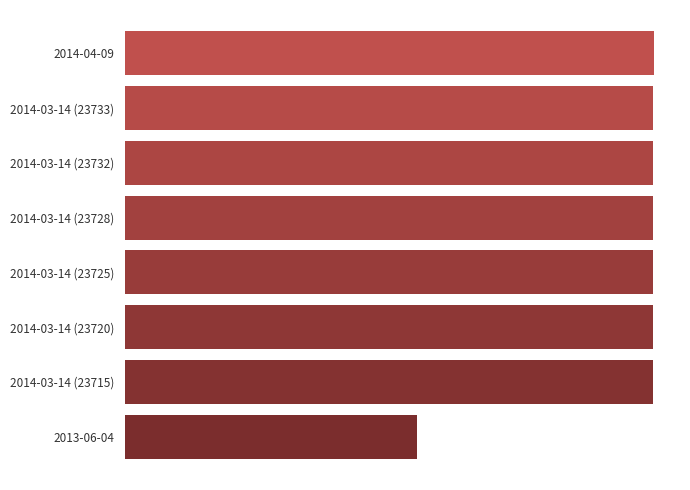

Are the bars grouped side by side (vs. stacked)?

No